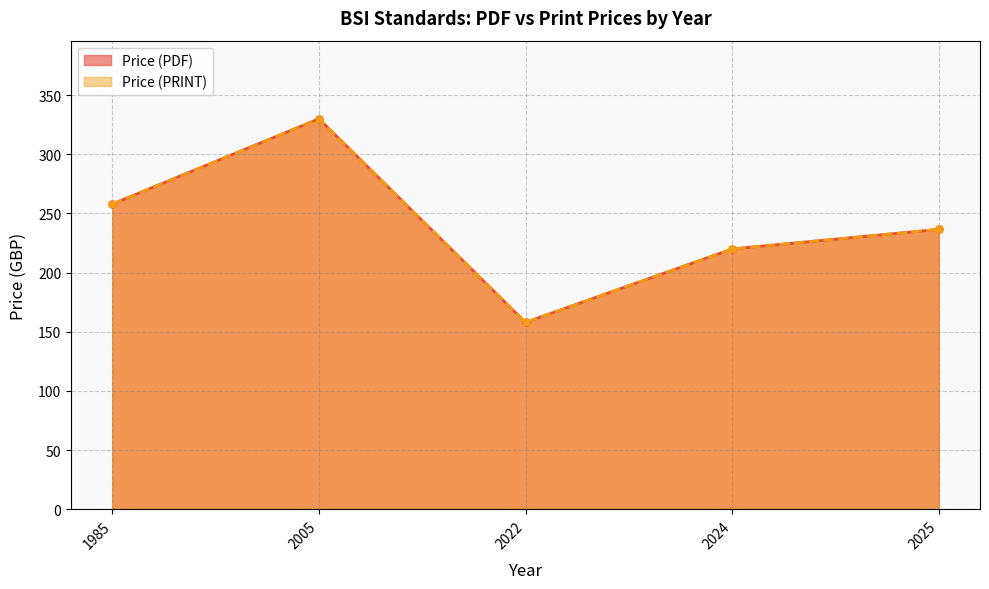

Is the value of Price (PDF) at 2005 greater than the value of Price (PRINT) at 2025?

Yes